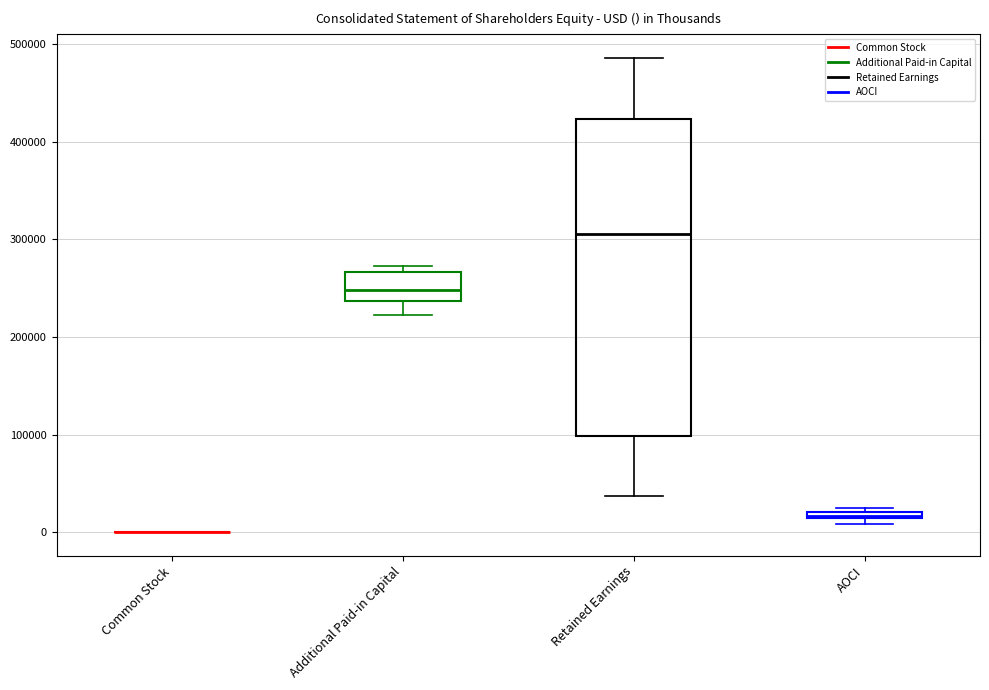

Which box is the tallest, from its lower edge to its upper edge?

Retained Earnings